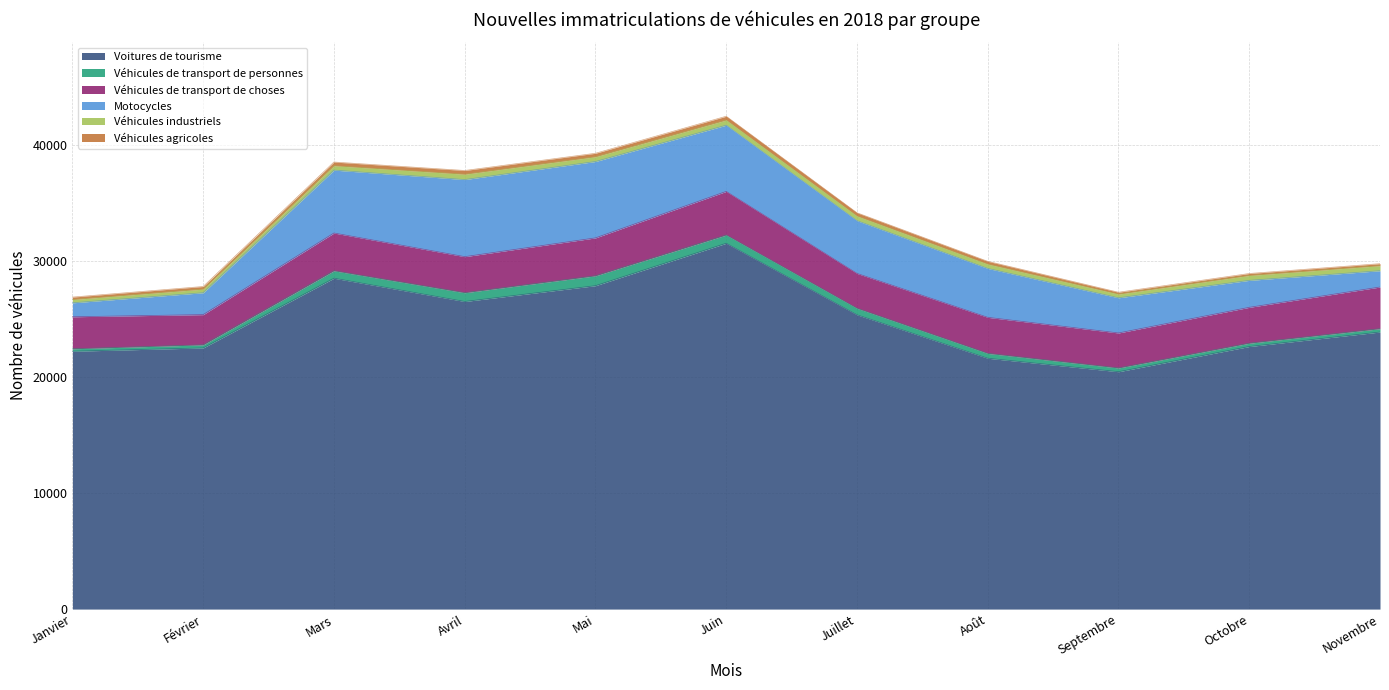

List the labels in order of Véhicules agricoles value, largest first.

Juin, Avril, Mars, Mai, Juillet, Août, Février, Janvier, Novembre, Octobre, Septembre